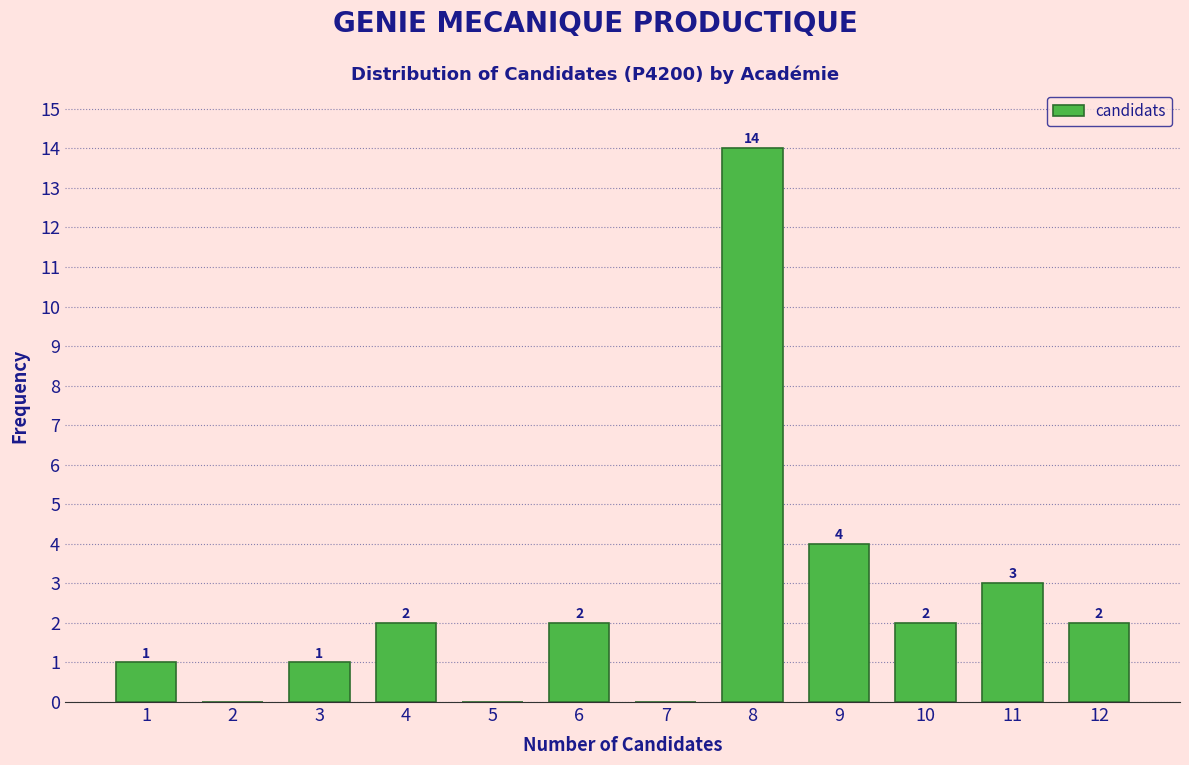

Reading left to right, list all the values displayed in this chart.

1=1	2=0	3=1	4=2	5=0	6=2	7=0	8=14	9=4	10=2	11=3	12=2